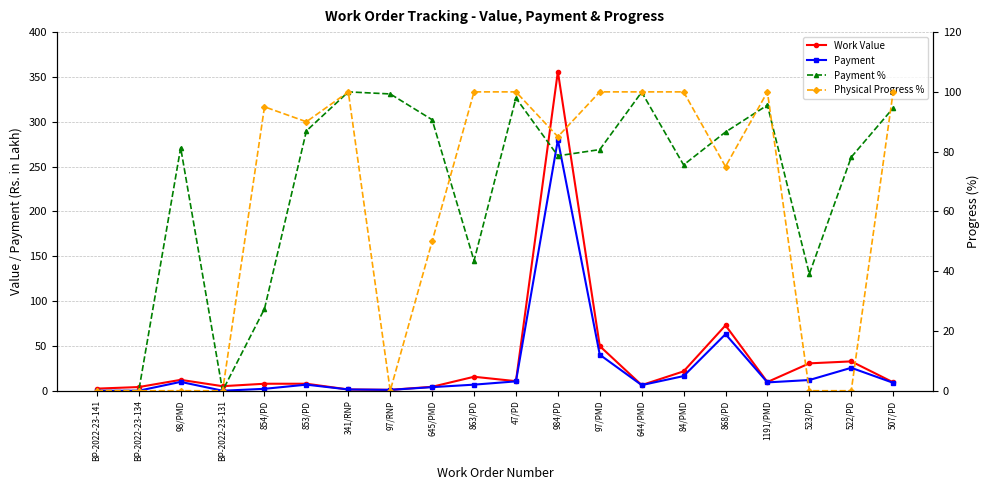

Does the chart have visible grid lines?

Yes